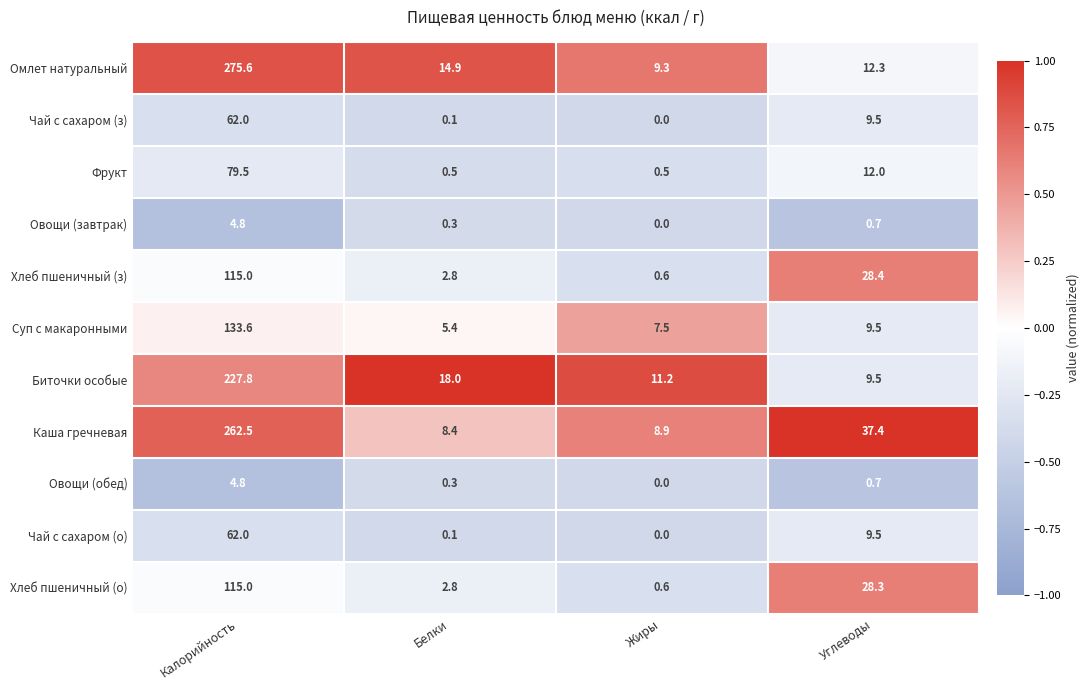

At which category is the sum across all series the highest?

Калорийность